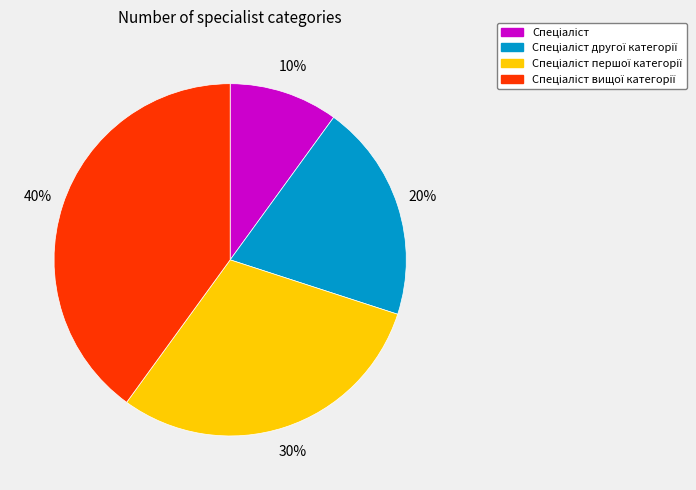

To the nearest percent, what is the difference between the largest and smallest slice percentages?

30%